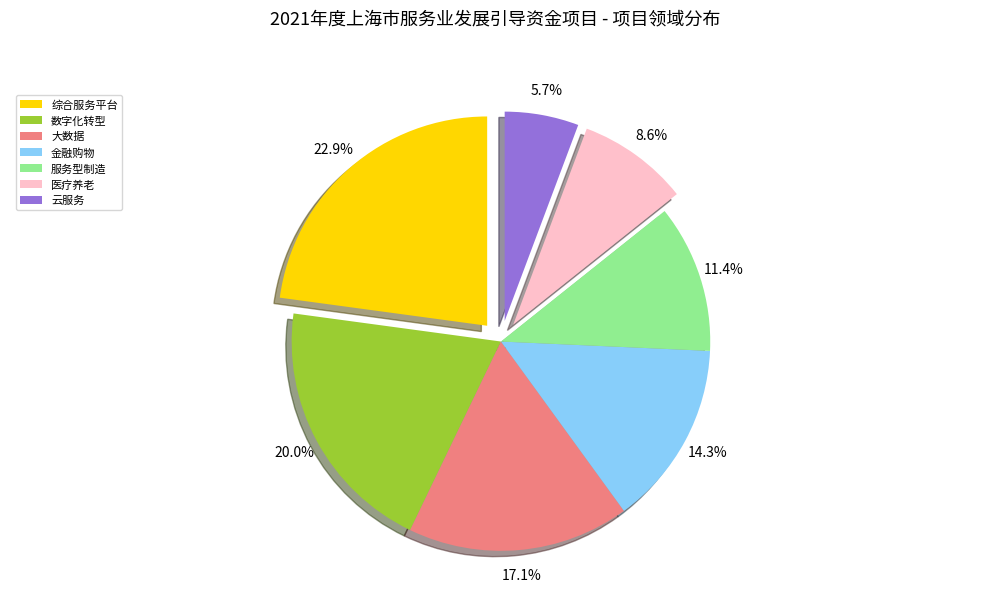

Rank the categories by value from lowest to highest.

云服务, 医疗养老, 服务型制造, 金融购物, 大数据, 数字化转型, 综合服务平台